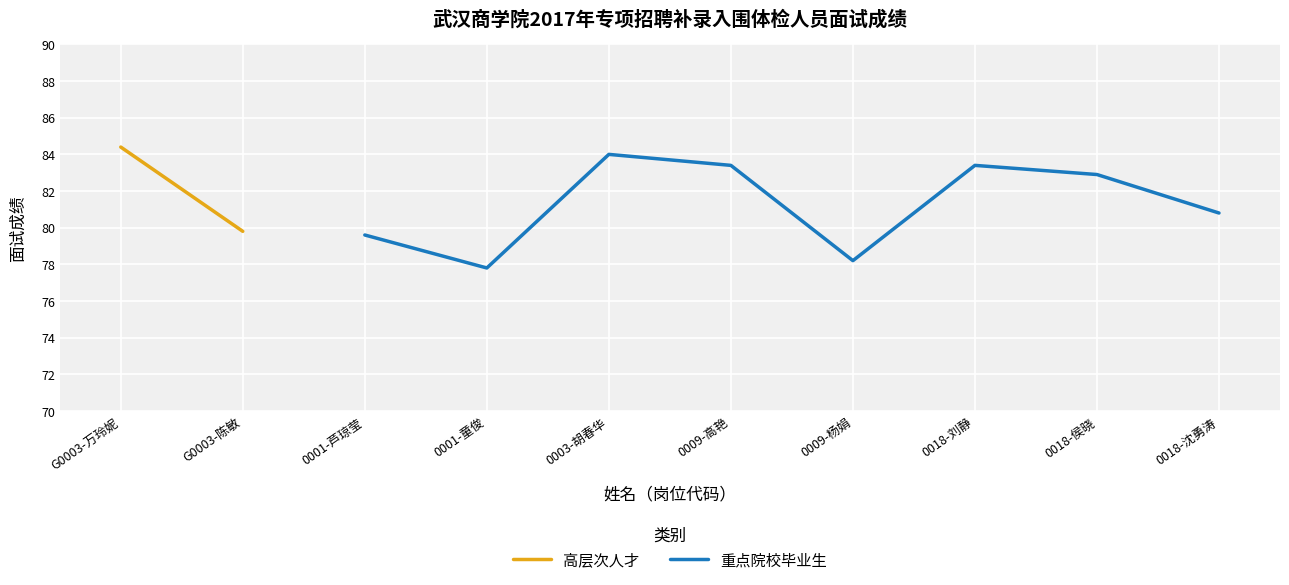

At which label does 重点院校毕业生 first exceed 82?

0003-胡春华